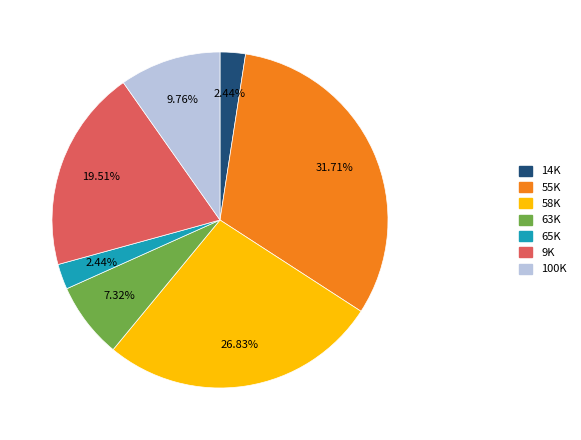

To the nearest percent, what is the difference between the largest and smallest slice percentages?

29%